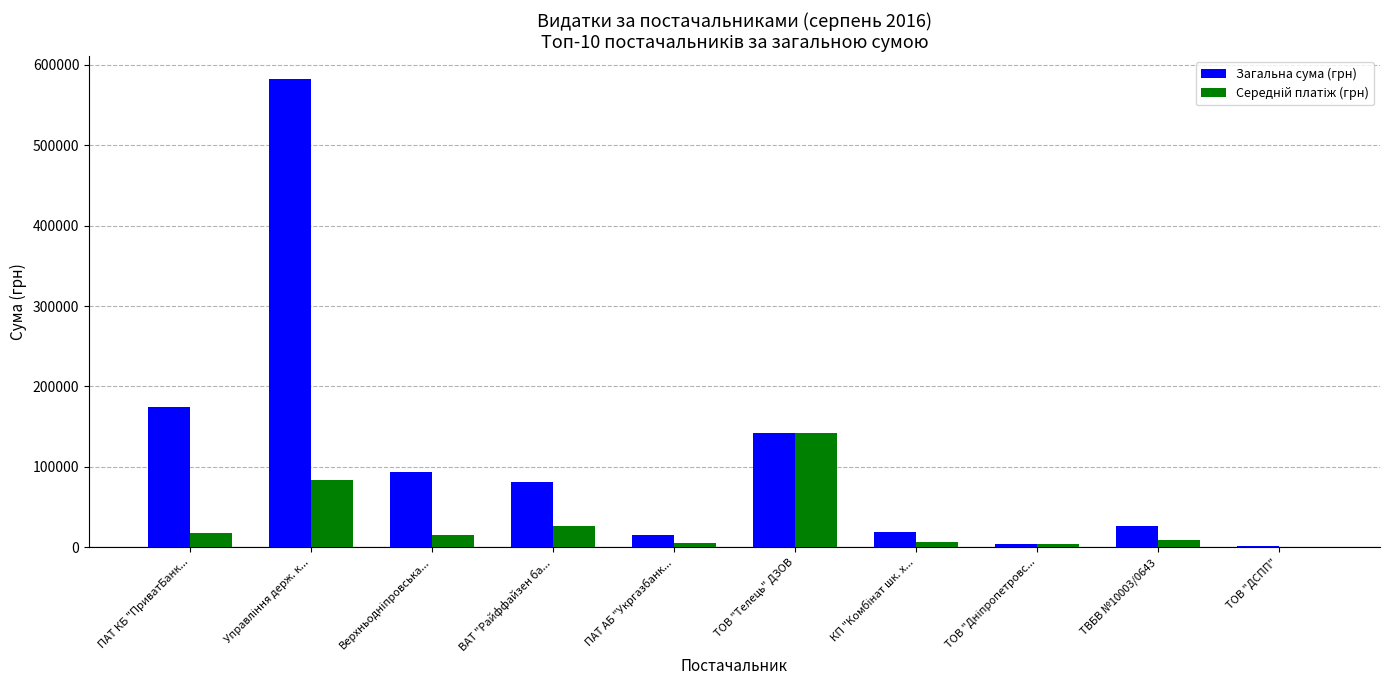

True or false: Загальна сума (грн) has a value of 93908.4 at Верхньоднiпровська....

True